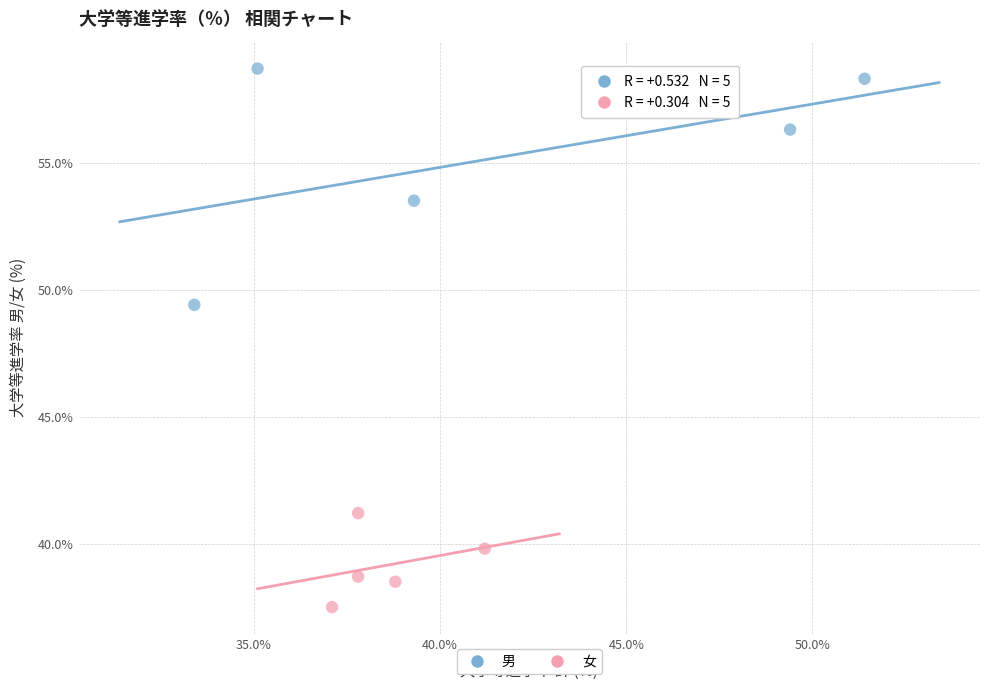

Which series contains the highest Y value?

男